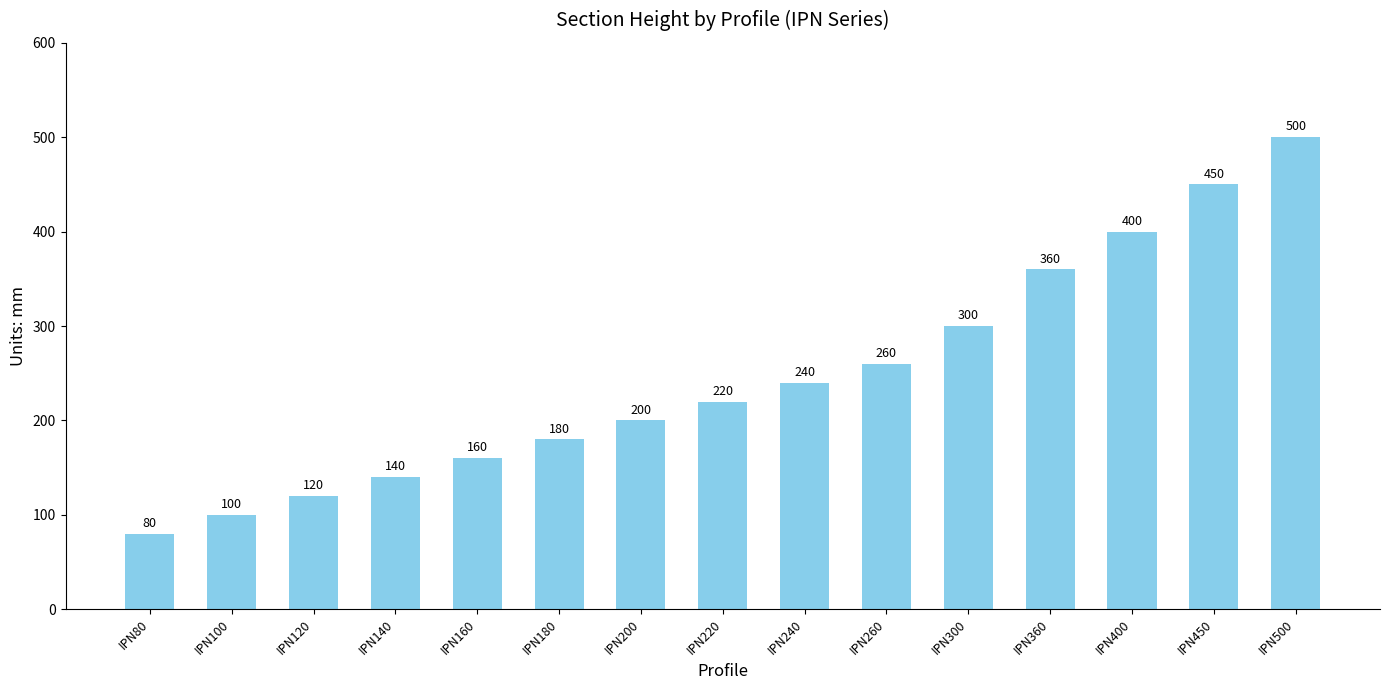

Reading left to right, transcribe all the data shown in this chart.

80	100	120	140	160	180	200	220	240	260	300	360	400	450	500